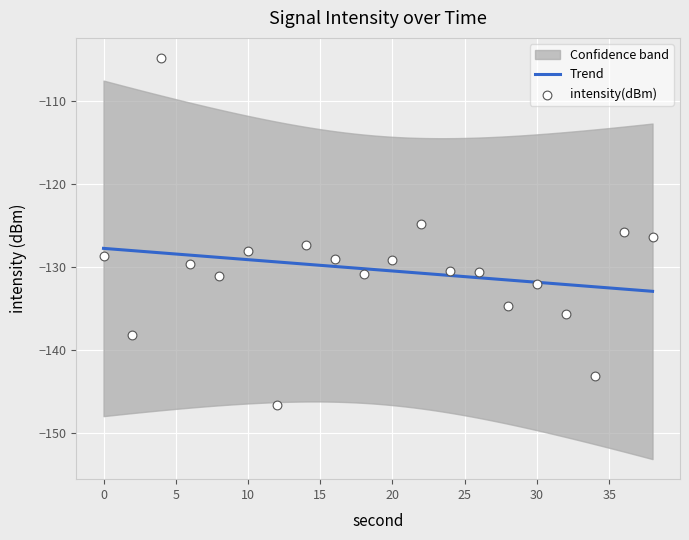

What is the highest value of the Trend series?

-127.7